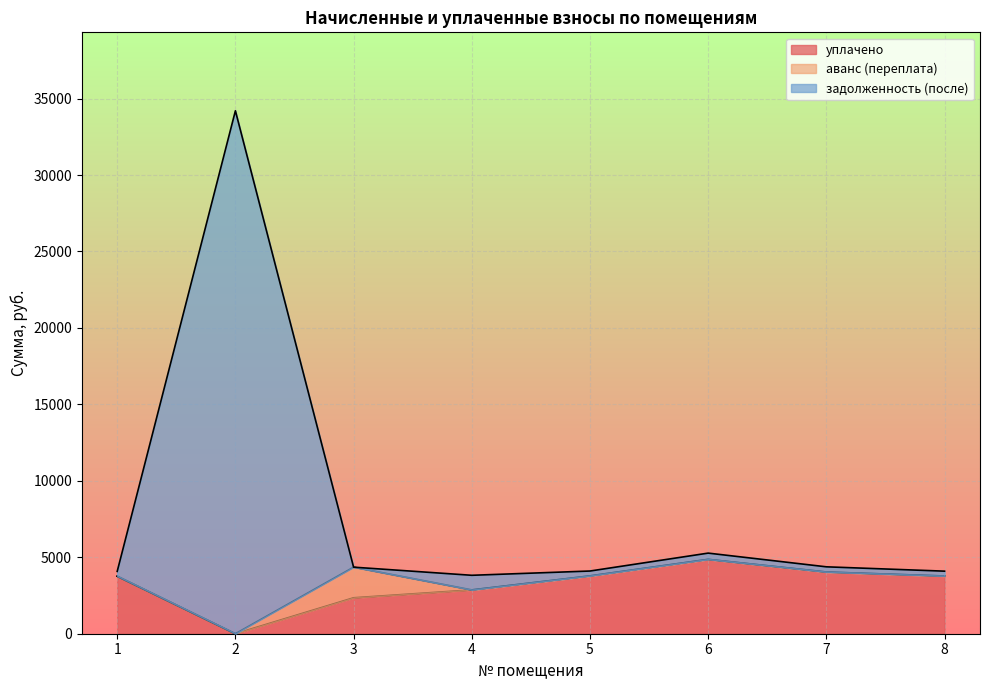

At which label does уплачено reach its minimum?

2